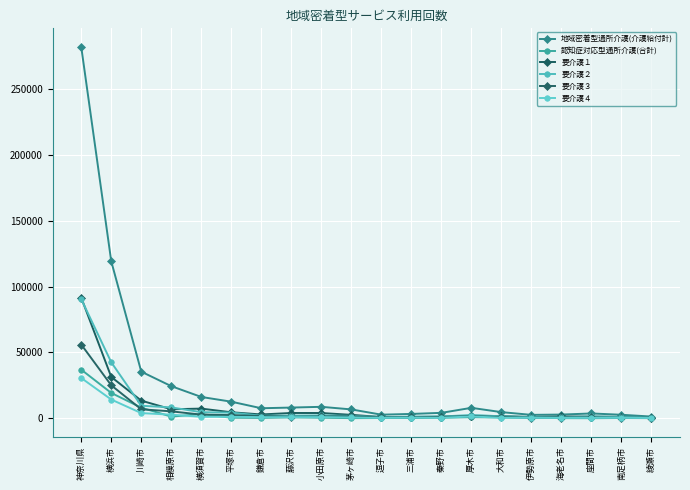

What is the average value of the 認知症対応型通所介護(合計) series?

3661